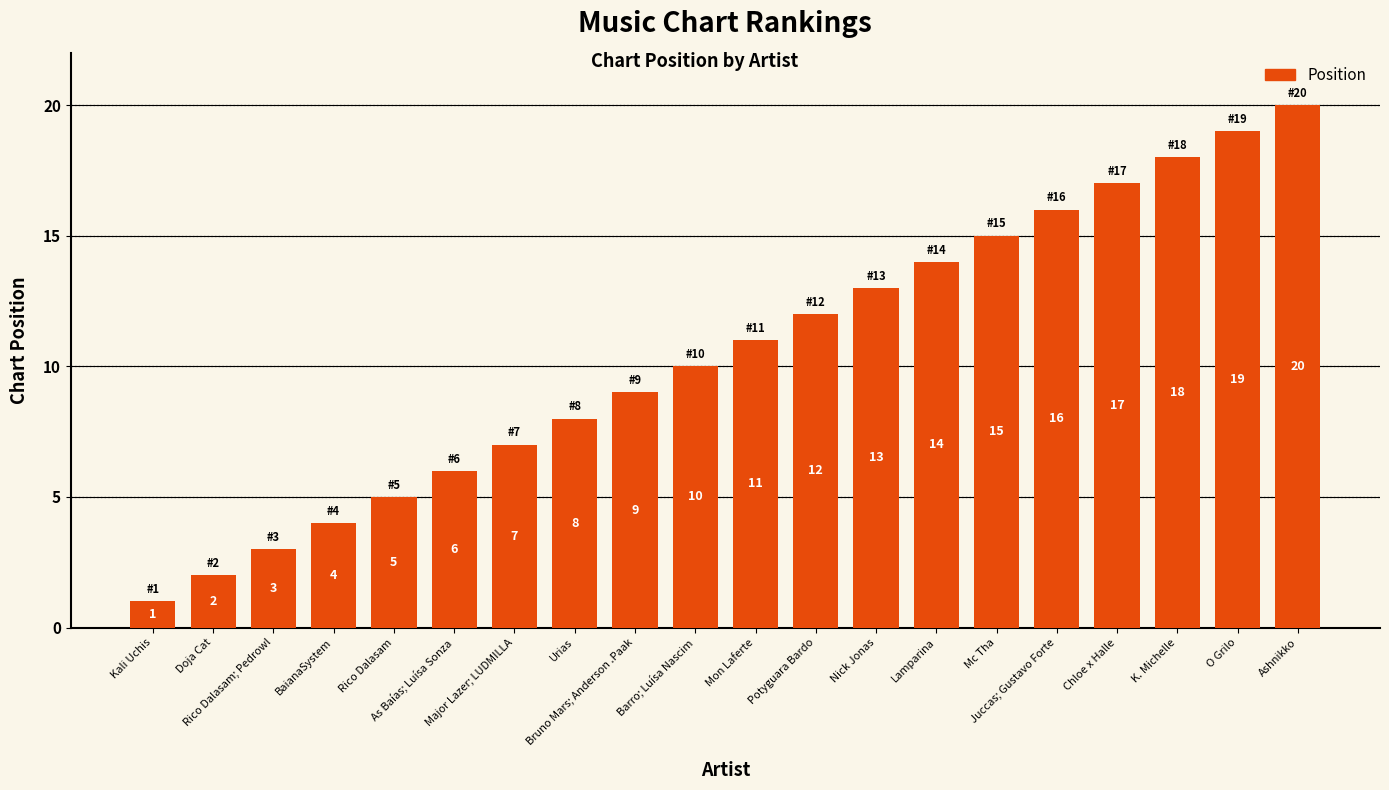

Rank the categories by value from lowest to highest.

Kali Uchis, Doja Cat, Rico Dalasam; Pedrowl, BaianaSystem, Rico Dalasam, As Baías; Luísa Sonza, Major Lazer; LUDMILLA, Urias, Bruno Mars; Anderson .Paak, Barro; Luísa Nascim, Mon Laferte, Potyguara Bardo, Nick Jonas, Lamparina, Mc Tha, Juccas; Gustavo Forte, Chloe x Halle, K. Michelle, O Grilo, Ashnikko